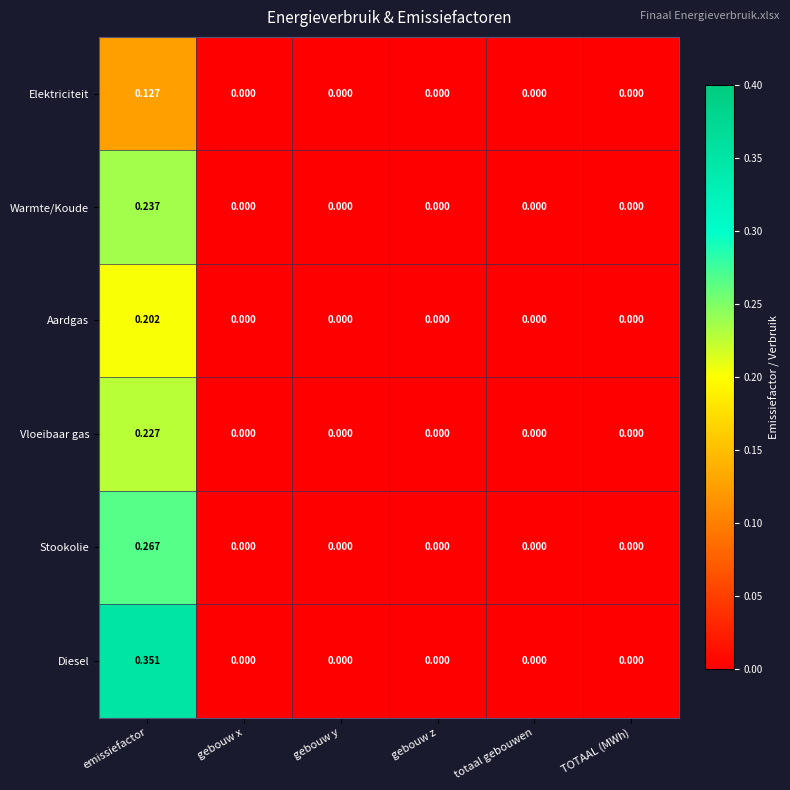

At which label does Diesel reach its peak?

emissiefactor